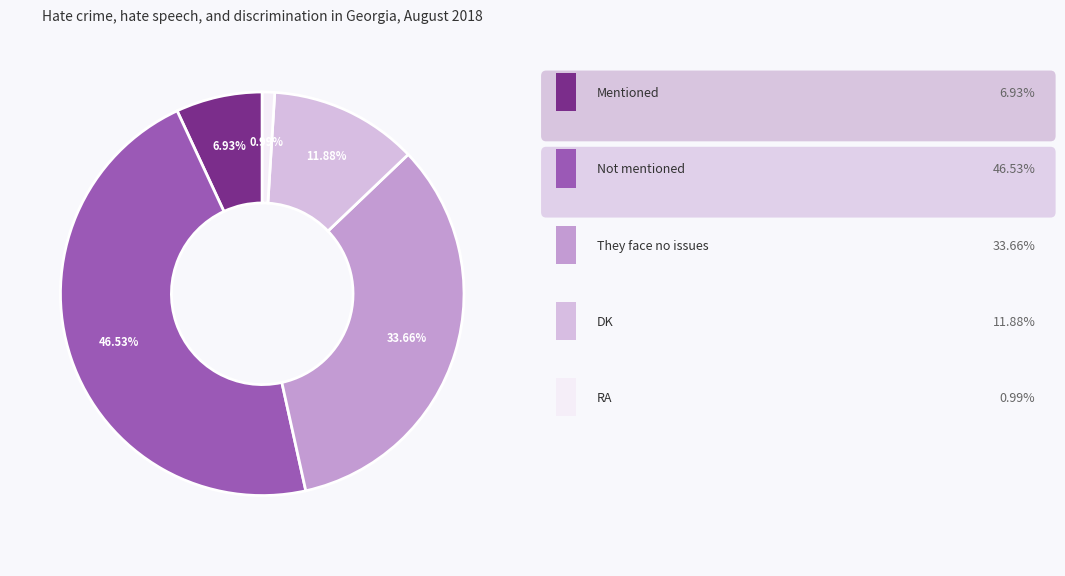

Is there any slice that represents more than half of the pie?

No